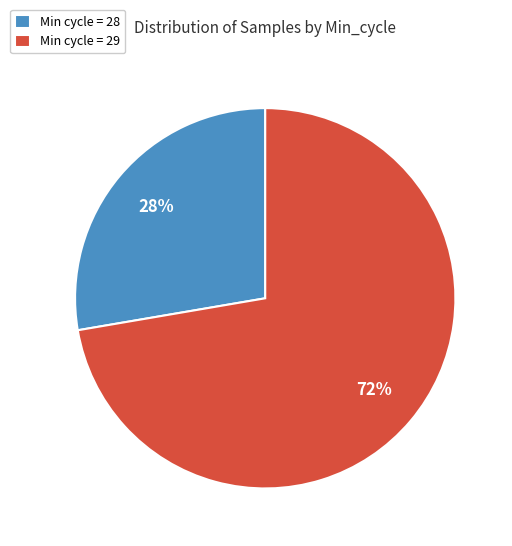

What is the smallest slice in the pie chart?

Min cycle = 28